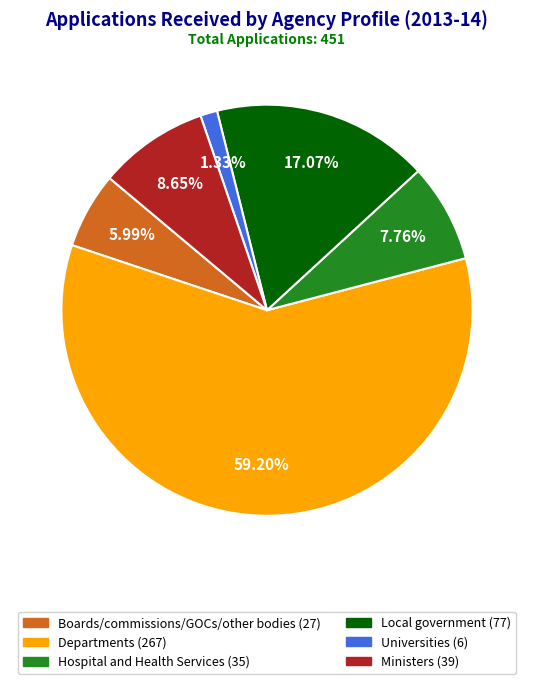

How much of the chart is everything except Universities?

98.7%